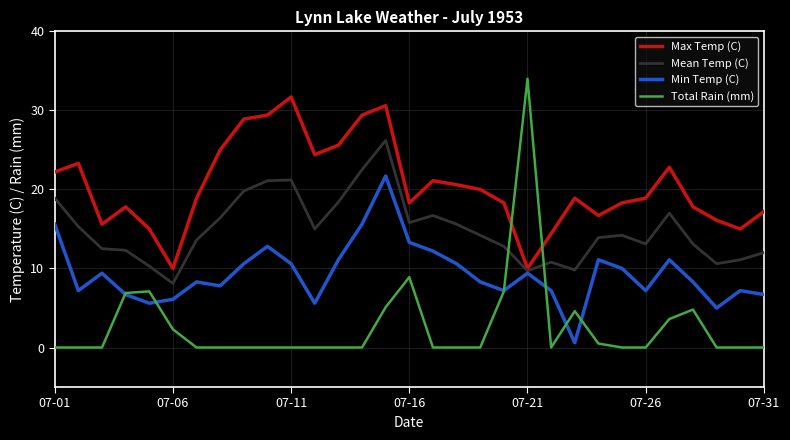

After their last crossing, which series has the higher values: Min Temp (C) or Total Rain (mm)?

Min Temp (C)